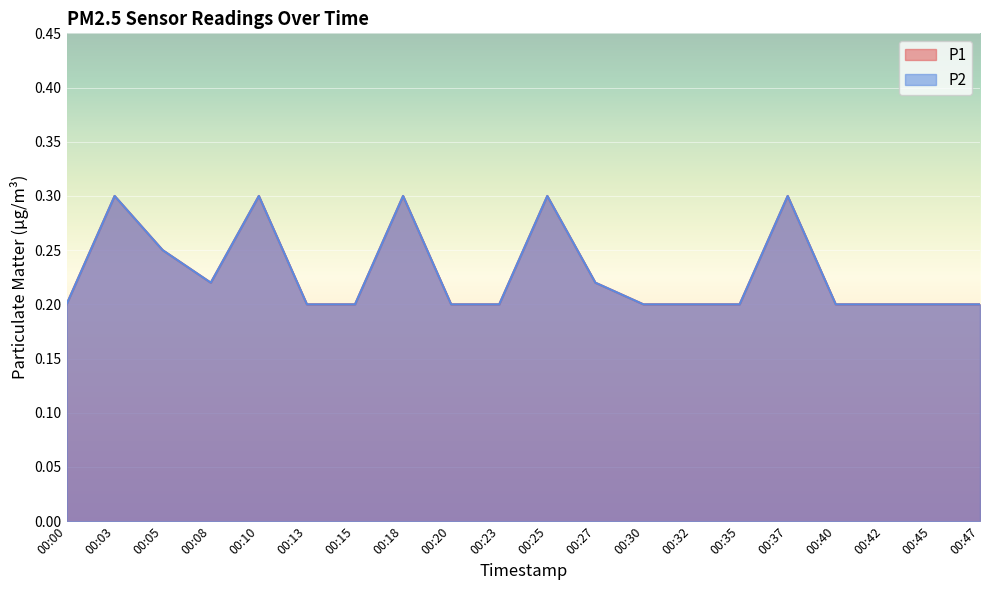

Reading left to right, what are all the values shown in this chart?

P1: 00:00=0.2	00:03=0.3	00:05=0.2	00:08=0.2	00:10=0.3	00:13=0.2	00:15=0.2	00:18=0.3	00:20=0.2	00:23=0.2	00:25=0.3	00:27=0.2	00:30=0.2	00:32=0.2	00:35=0.2	00:37=0.3	00:40=0.2	00:42=0.2	00:45=0.2	00:47=0.2
P2: 00:00=0.2	00:03=0.3	00:05=0.2	00:08=0.2	00:10=0.3	00:13=0.2	00:15=0.2	00:18=0.3	00:20=0.2	00:23=0.2	00:25=0.3	00:27=0.2	00:30=0.2	00:32=0.2	00:35=0.2	00:37=0.3	00:40=0.2	00:42=0.2	00:45=0.2	00:47=0.2